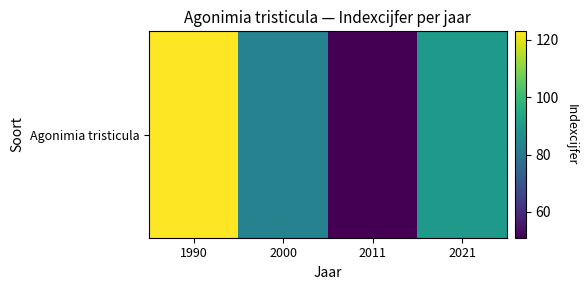

At which category does the chart reach its minimum across all series?

2011